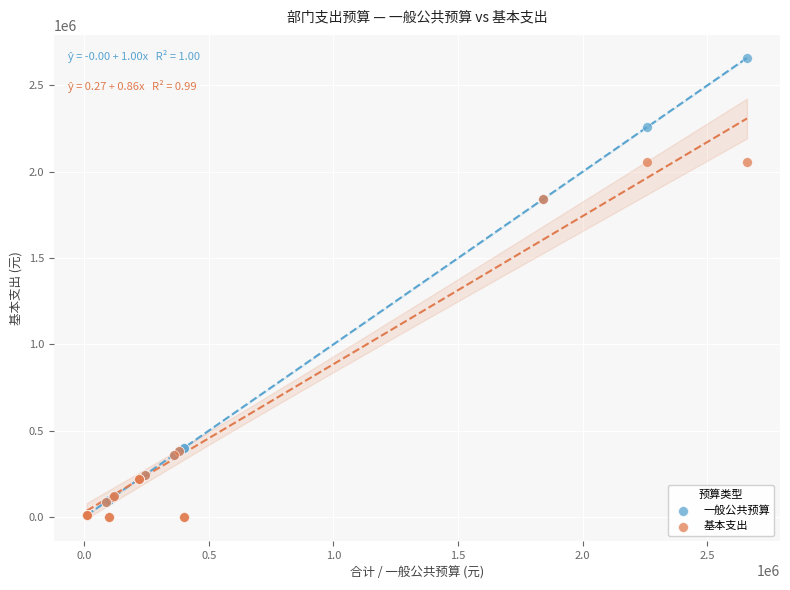

Which series has the largest Y range (max minus min)?

一般公共预算